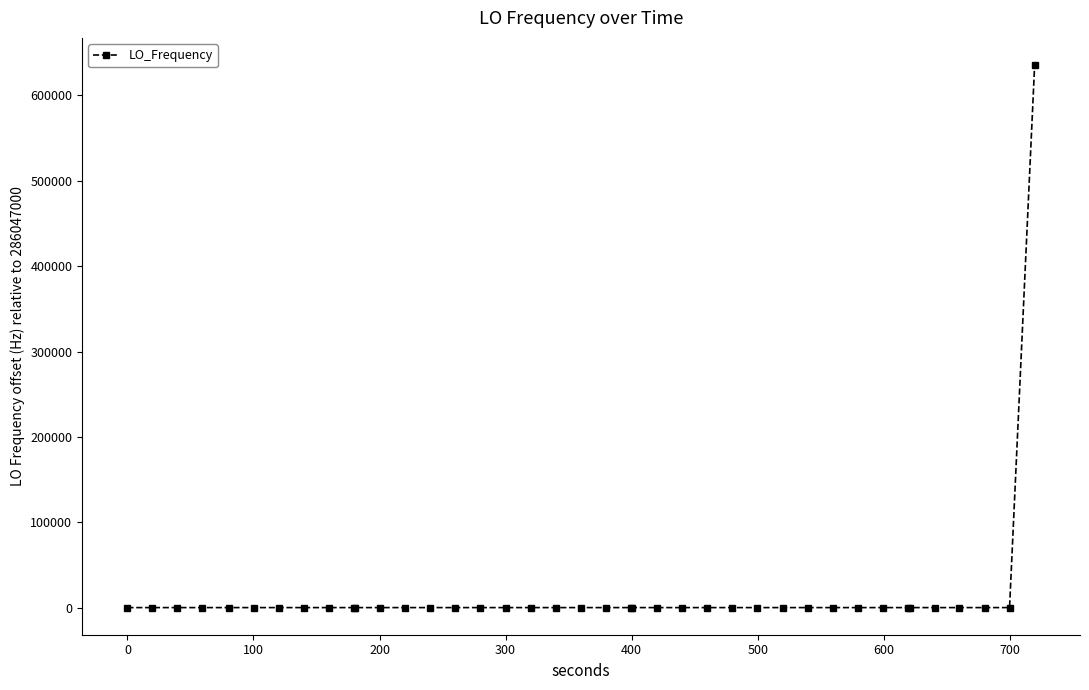

What is the greatest value displayed?

635704.1